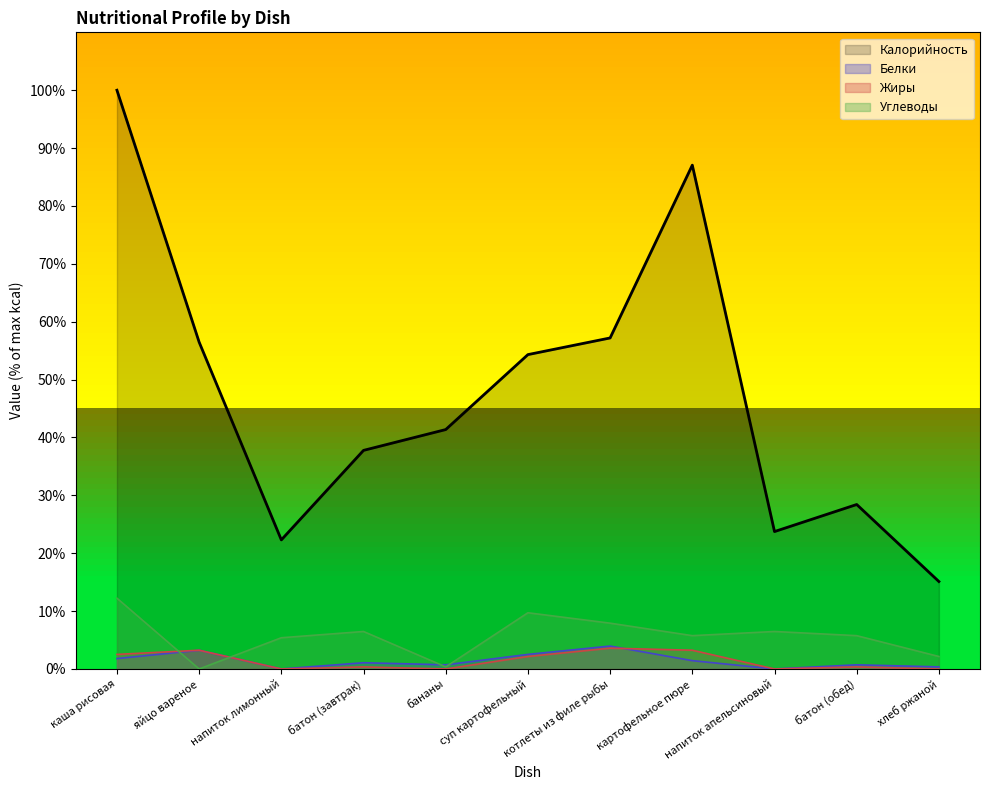

True or false: Углеводы has more than 0 interior local peaks.

True